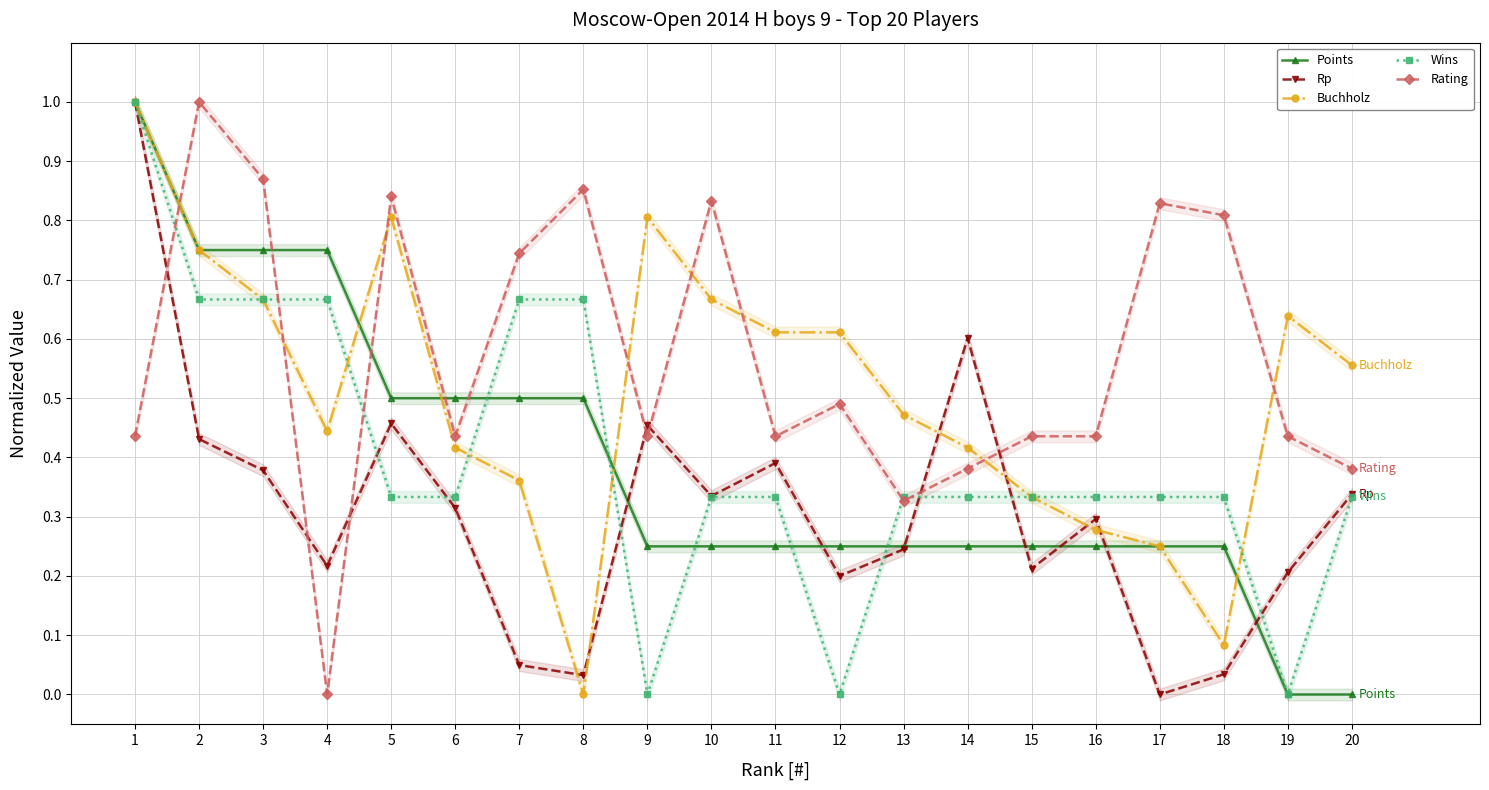

The Rating series shows 0.4 at 20. True or false?

True